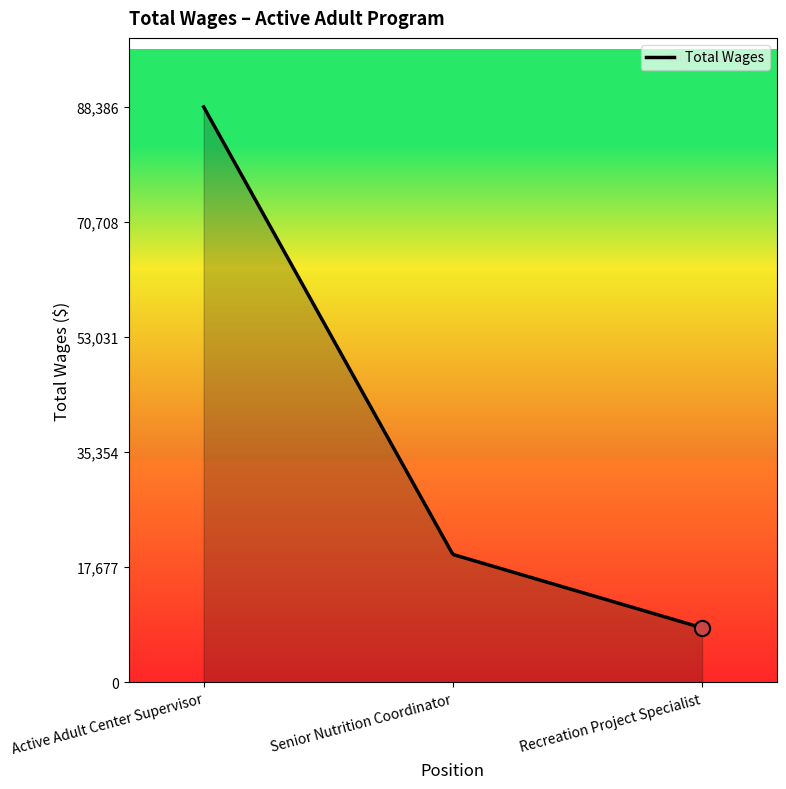

What is the greatest value displayed?

88386.0